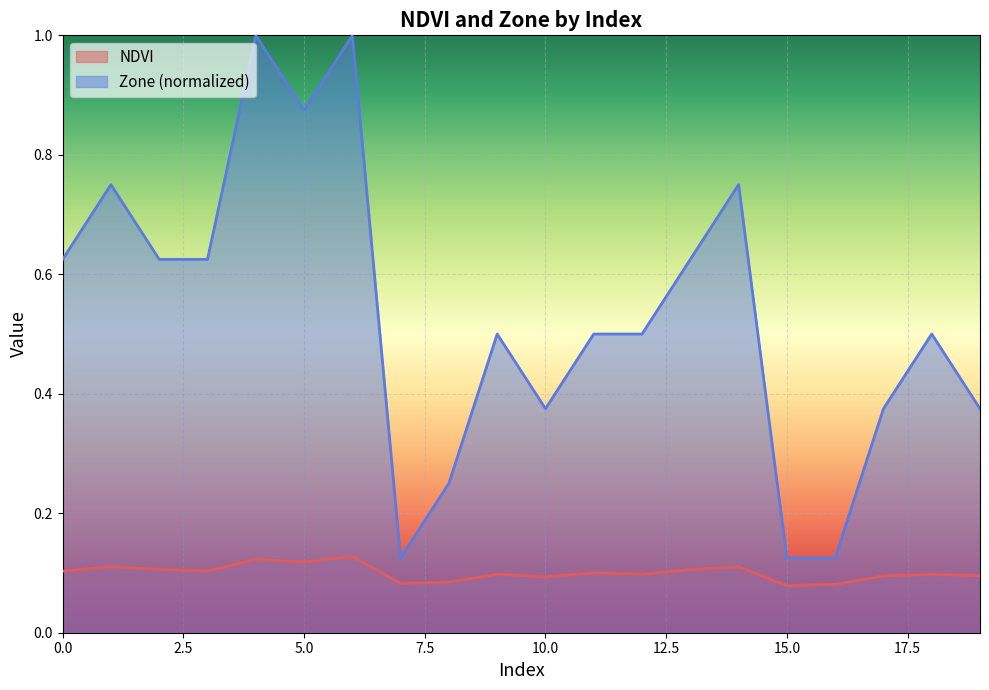

The value of Zone at 11 is 0.5. True or false?

True